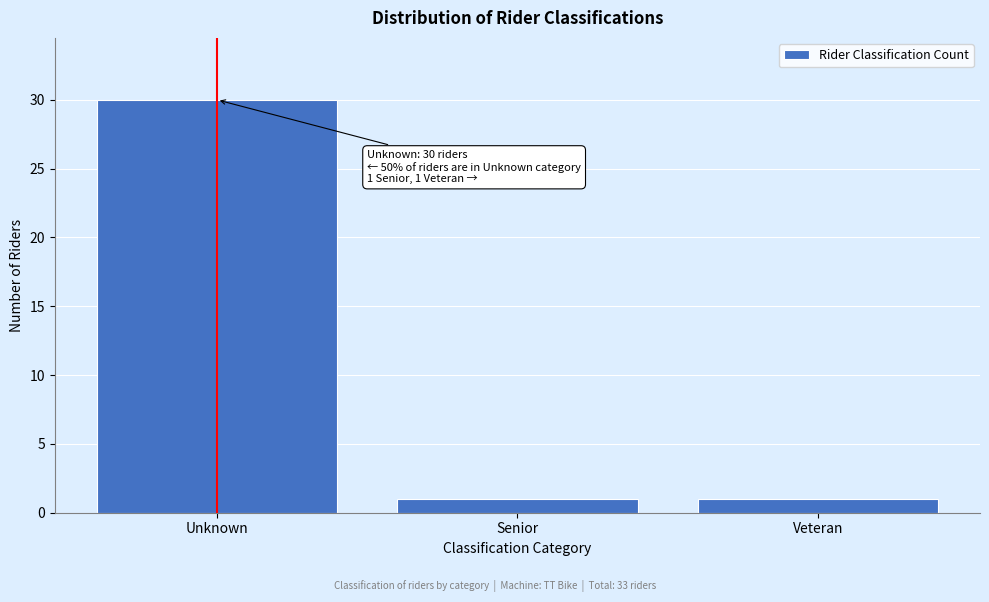

Reading right to left, what are all the values shown in this chart?

1	1	30